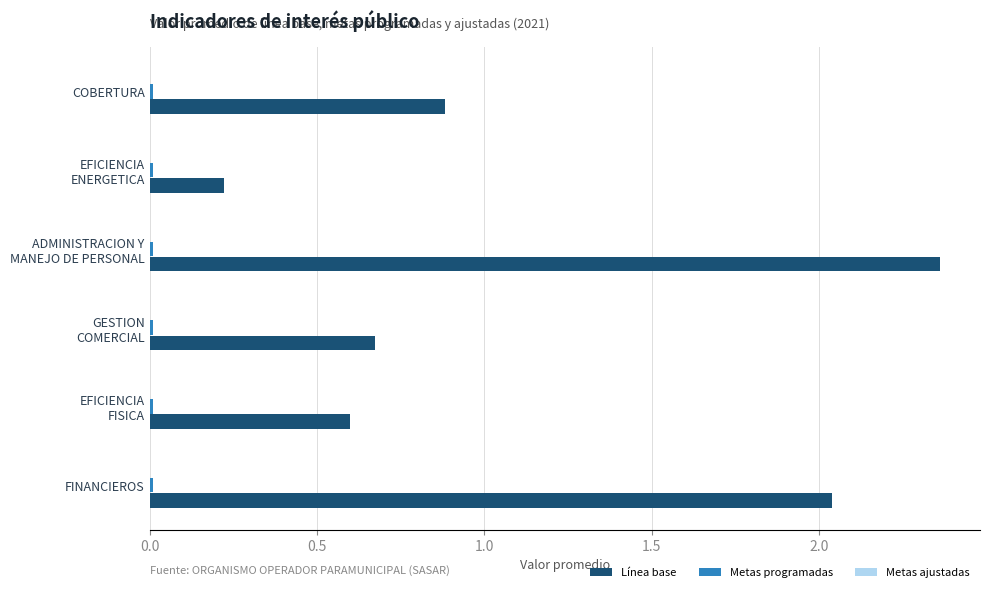

Is it true that Línea base equals 0.9 at COBERTURA?

True